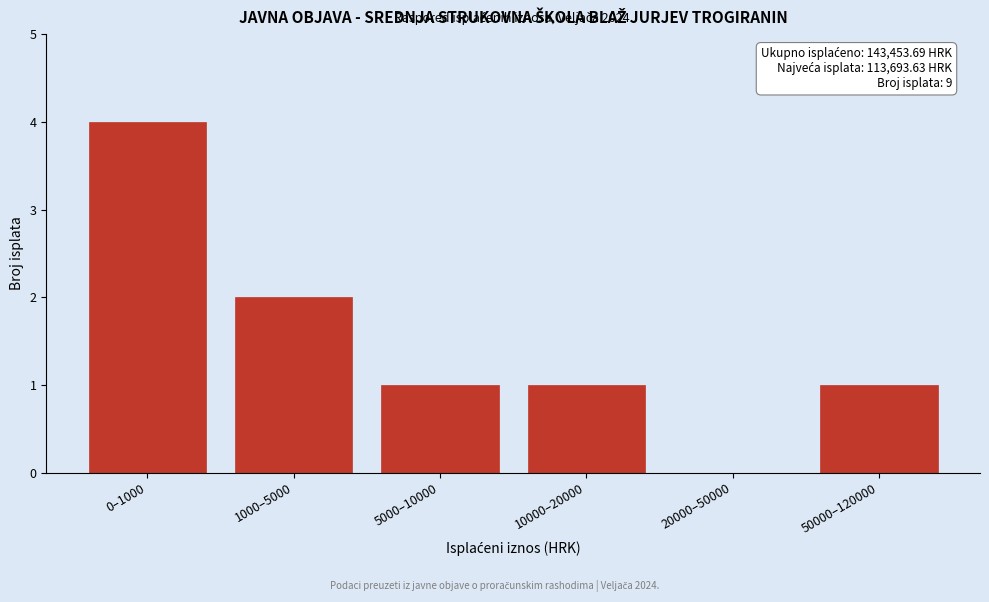

Reading left to right, what are all the values shown in this chart?

0–1000=4	1000–5000=2	5000–10000=1	10000–20000=1	20000–50000=0	50000–120000=1